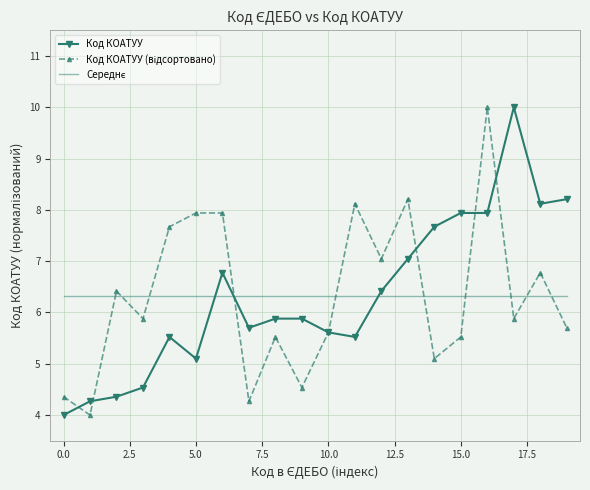

What is the minimum value for Код КОАТУУ?

4.0